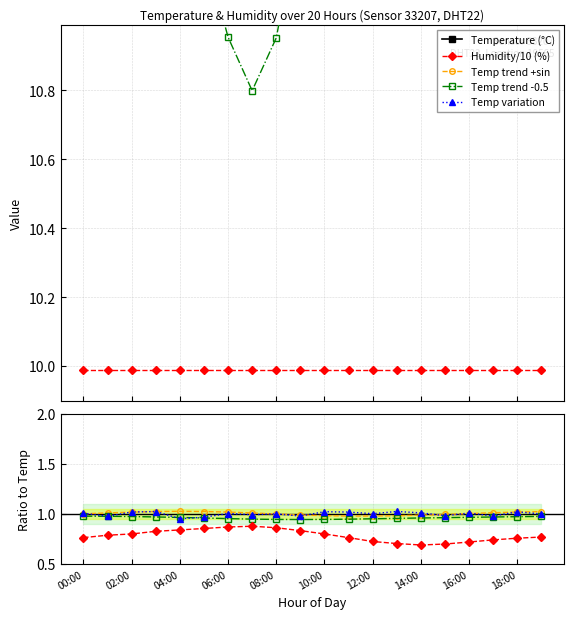

Rank the categories by value from lowest to highest.

07:00, 06:00, 08:00, 05:00, 04:00, 09:00, 03:00, 02:00, 10:00, 01:00, 19:00, 00:00, 11:00, 18:00, 17:00, 12:00, 16:00, 13:00, 15:00, 14:00